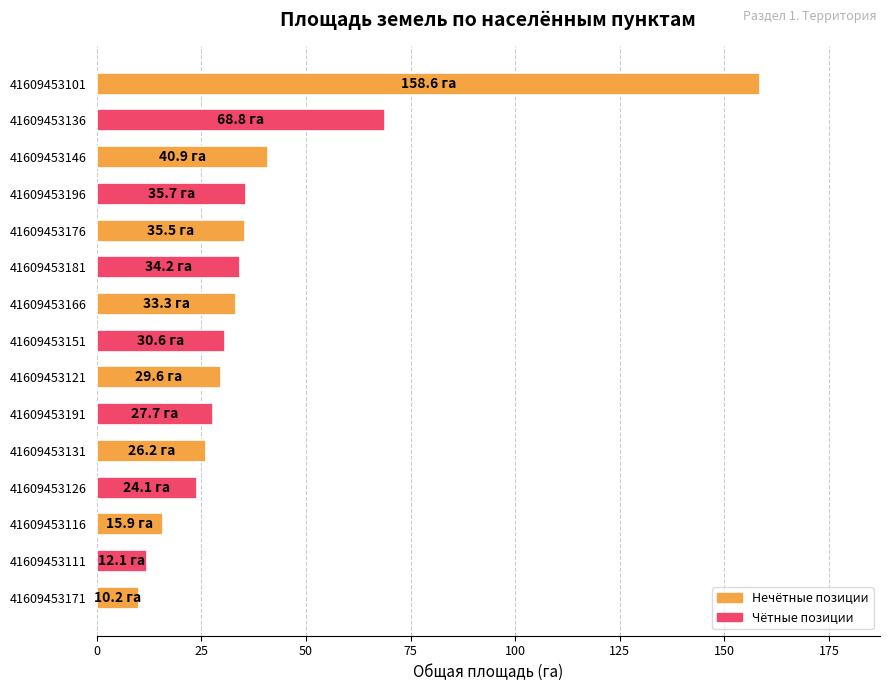

Is it true that the value at 41609453176 is 35.5?

True